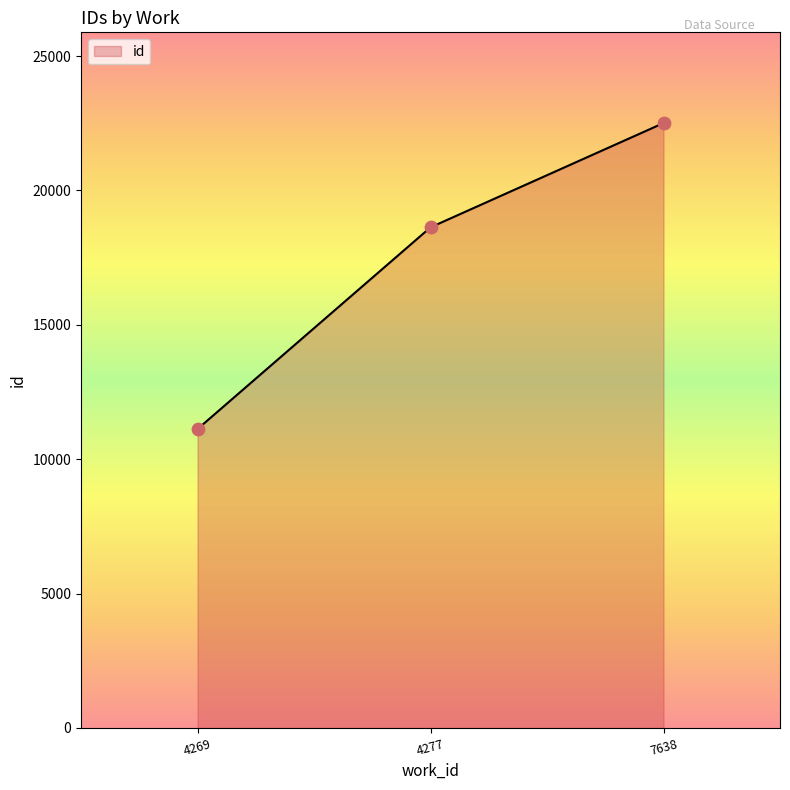

What is the change in value from 4269 to 7638?

+11384.5